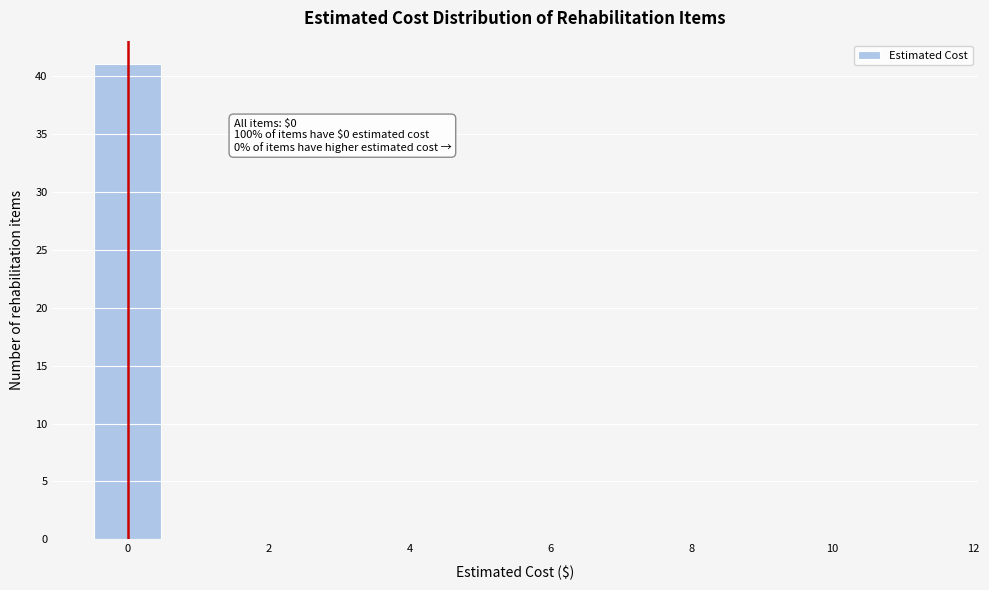

Over which range of the x-axis is the bar tallest?

-0.5 to 0.5